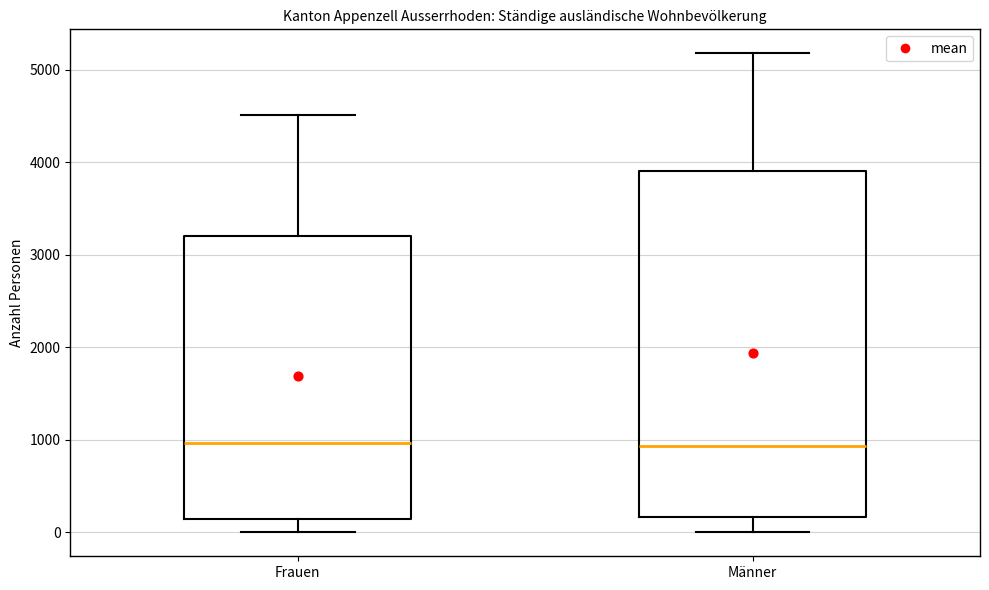

Reading left to right, transcribe this box plot: for each box, give where its median line is, the range the box spans, and where its two whiskers end, as read against the y-axis. The values are not printed on the chart, so give them approximately, as read against the axis.

Frauen: median 1000, box 100 to 3200, whiskers 0 to 4500
Männer: median 900, box 200 to 3900, whiskers 0 to 5200